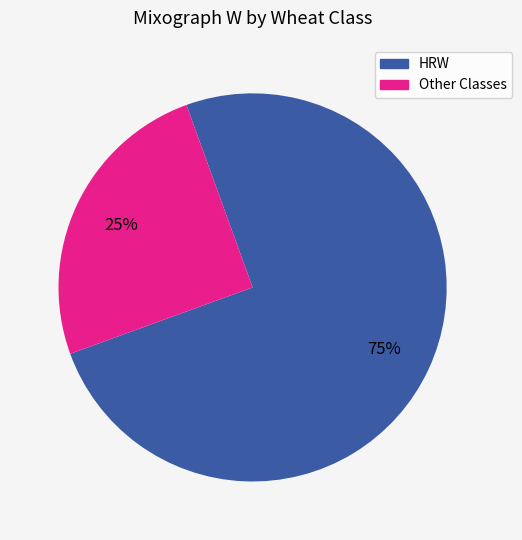

To the nearest percent, what is the difference between the largest and smallest slice percentages?

50%